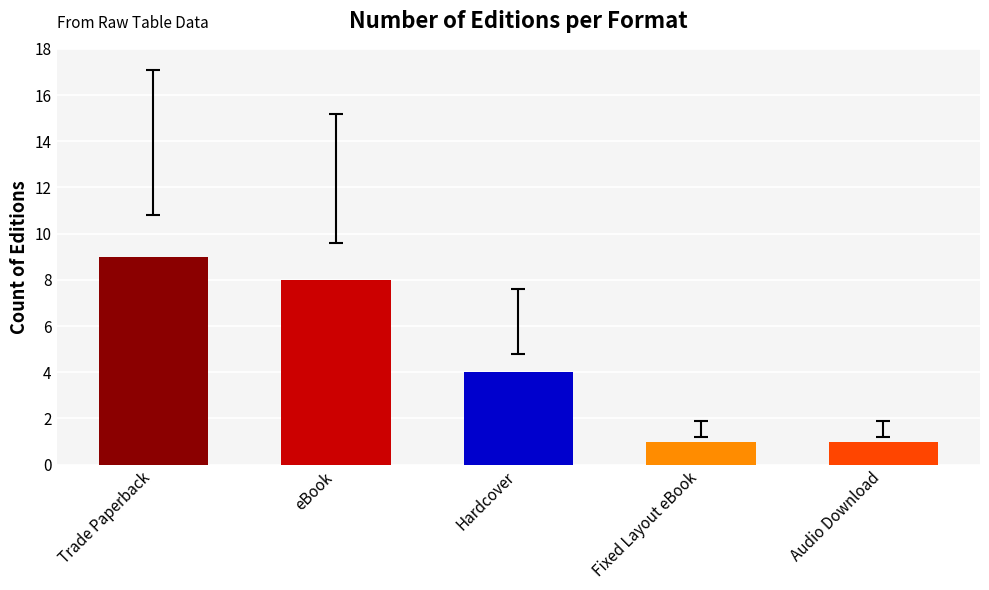

What is the change in value from Hardcover to Fixed Layout eBook?

-3